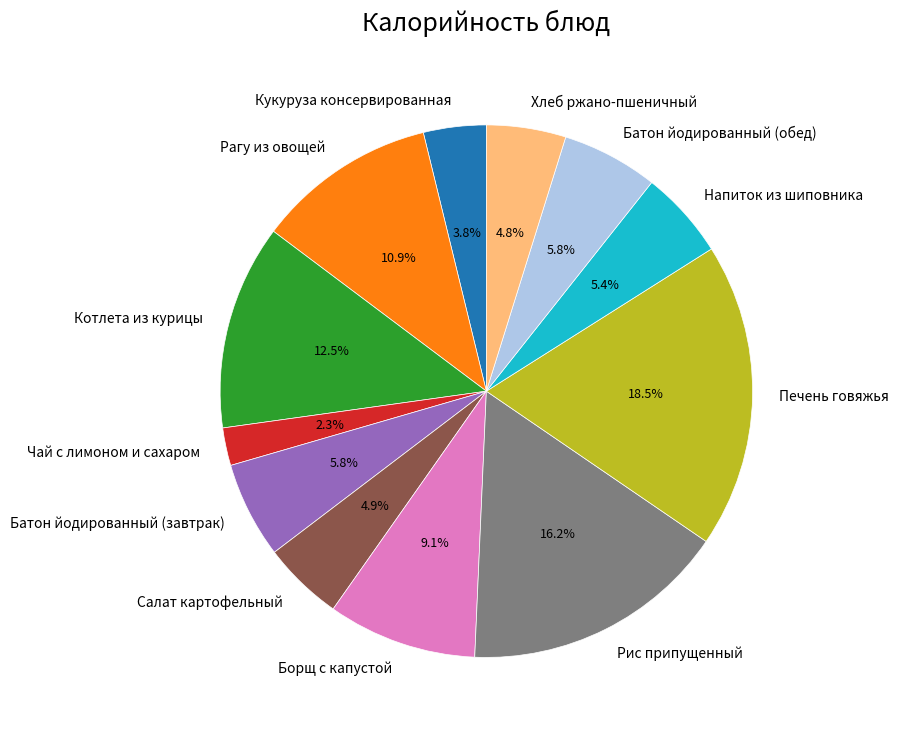

Which category has the smallest portion of the pie?

Чай с лимоном и сахаром